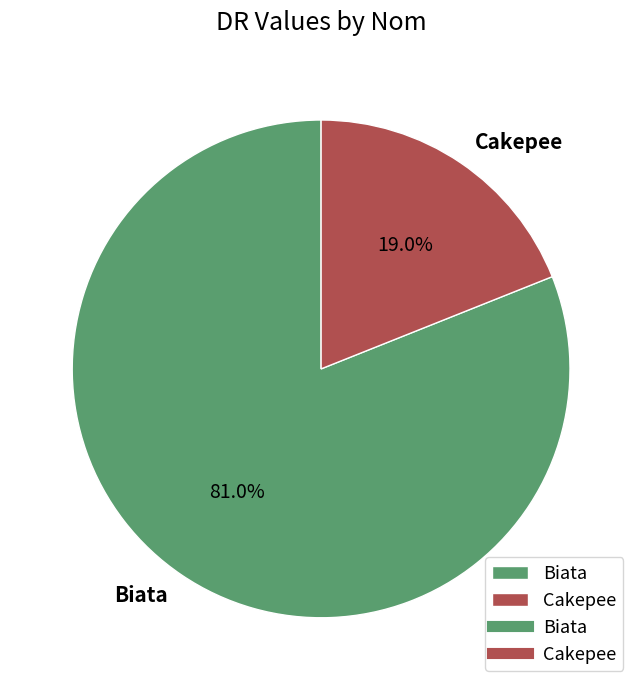

Approximately how many times larger is the value at Biata compared to Cakepee?

4.3